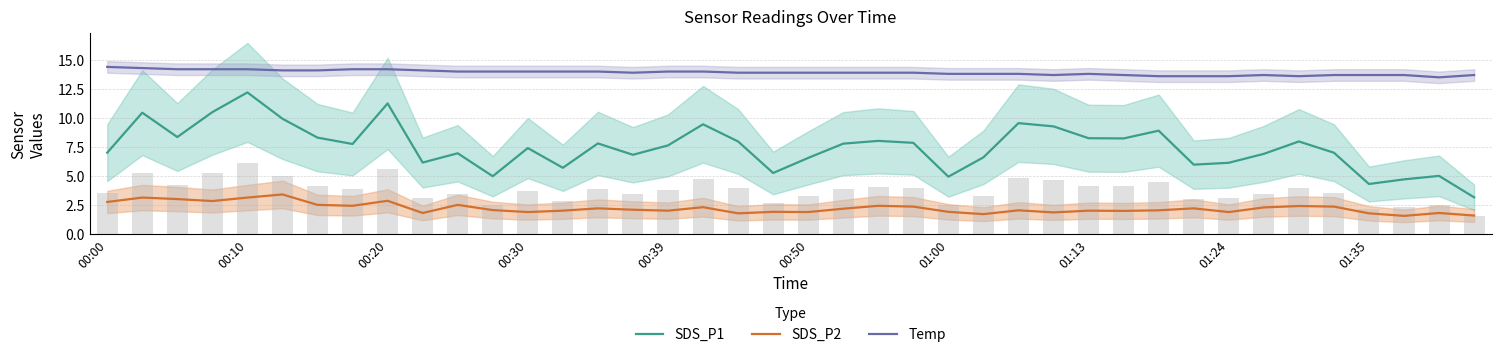

The SDS_P1 series shows 14.2 at 34. True or false?

False